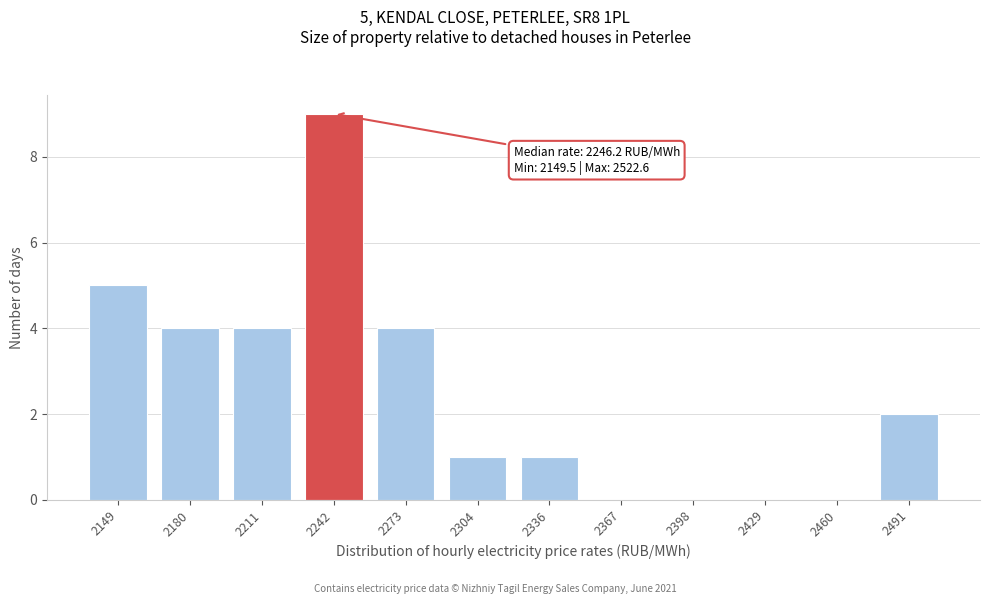

Reading left to right, transcribe all the data shown in this chart.

2149=5	2180=4	2211=4	2242=9	2273=4	2304=1	2336=1	2367=0	2398=0	2429=0	2460=0	2491=2